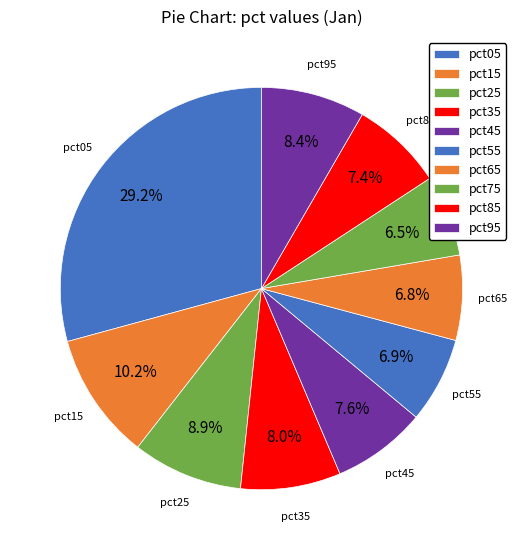

What percentage is the pct25 slice, to the nearest percent?

9%